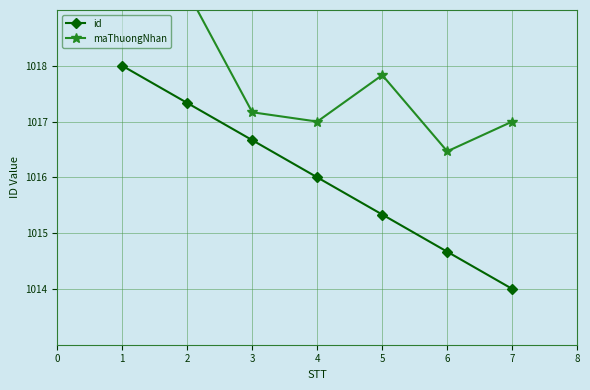

Count the number of categories in the chart.

7